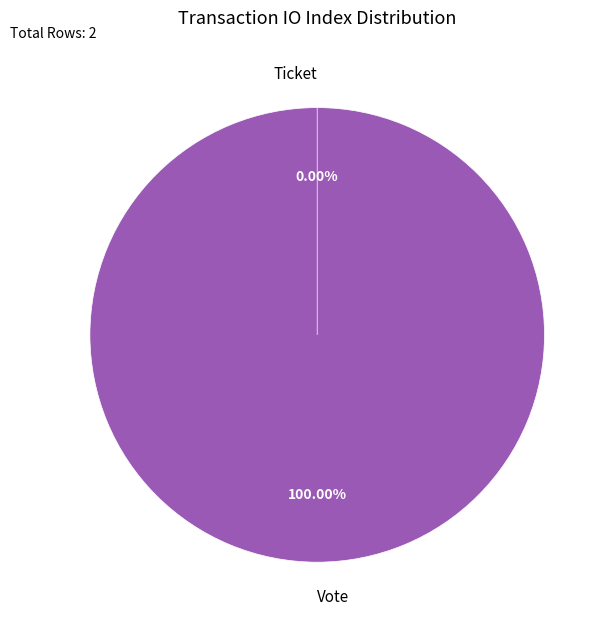

True or false: Ticket accounts for 6% of the total.

False